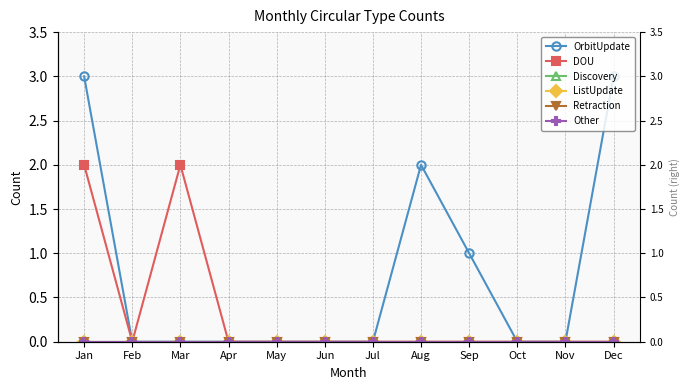

True or false: DOU and ListUpdate intersect in this chart.

False